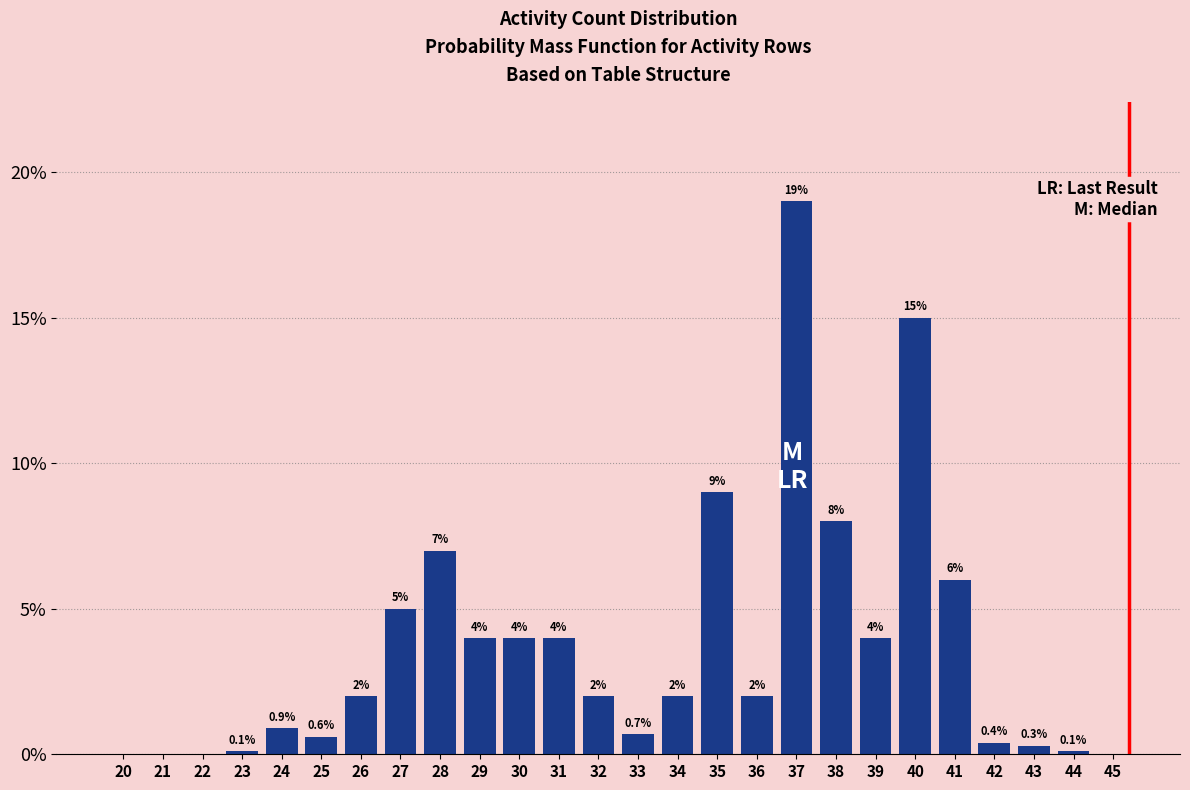

Reading left to right, what are all the values shown in this chart?

20=0.0	21=0.0	22=0.0	23=0.1	24=0.9	25=0.6	26=2.0	27=5.0	28=7.0	29=4.0	30=4.0	31=4.0	32=2.0	33=0.7	34=2.0	35=9.0	36=2.0	37=19.0	38=8.0	39=4.0	40=15.0	41=6.0	42=0.4	43=0.3	44=0.1	45=0.0